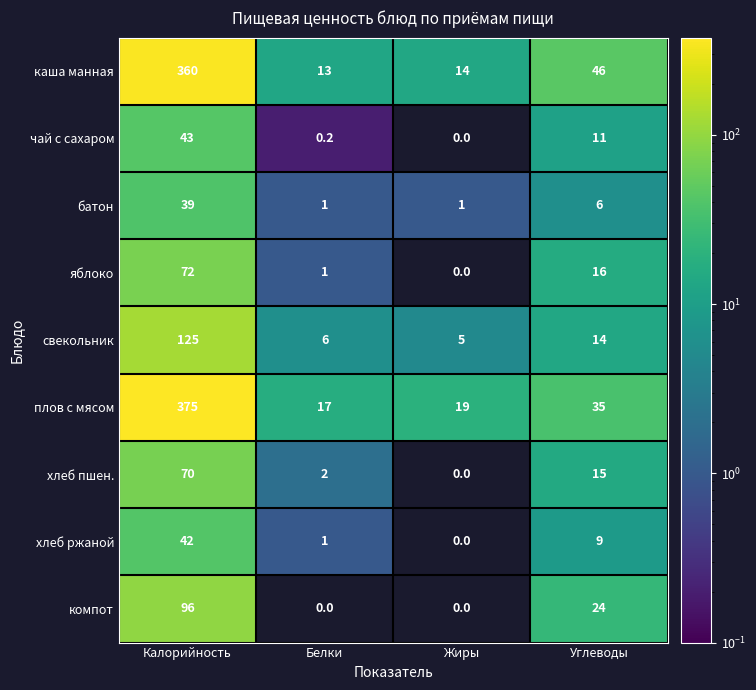

What is the total value across all series at Углеводы?

176.0